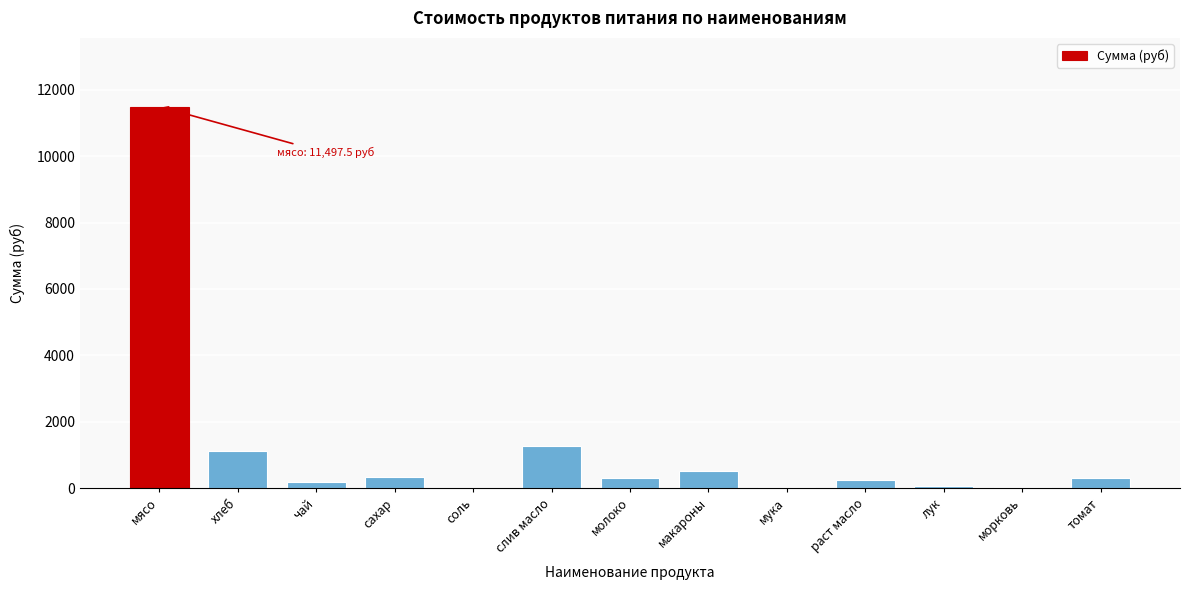

What value does the data have at хлеб?

1112.8